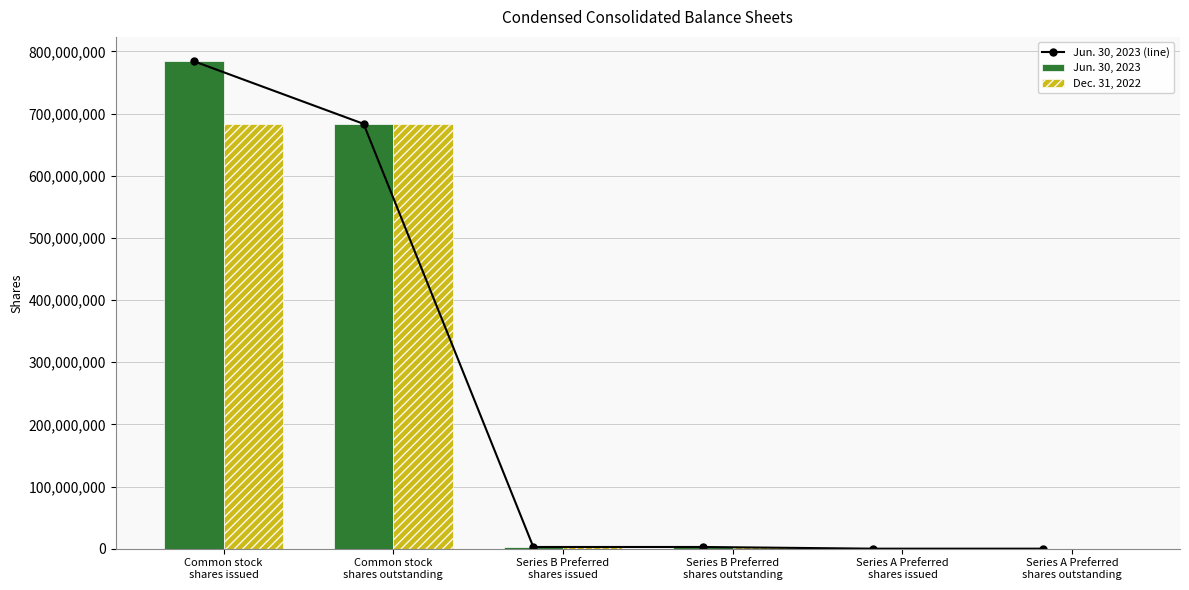

Which series has the largest range (max minus min)?

Jun. 30, 2023 (line)